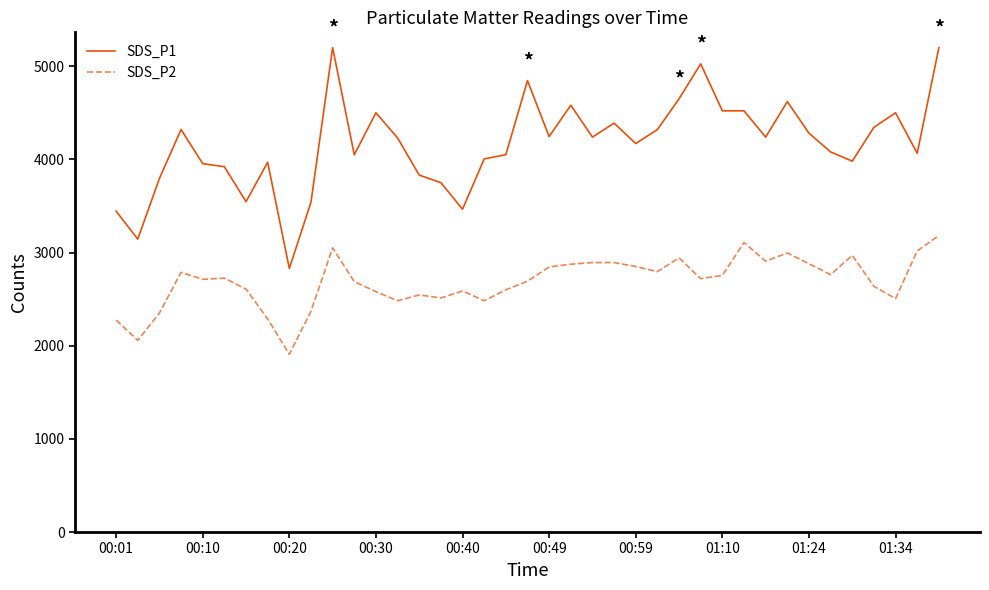

Which series has the largest total across all categories?

SDS_P1